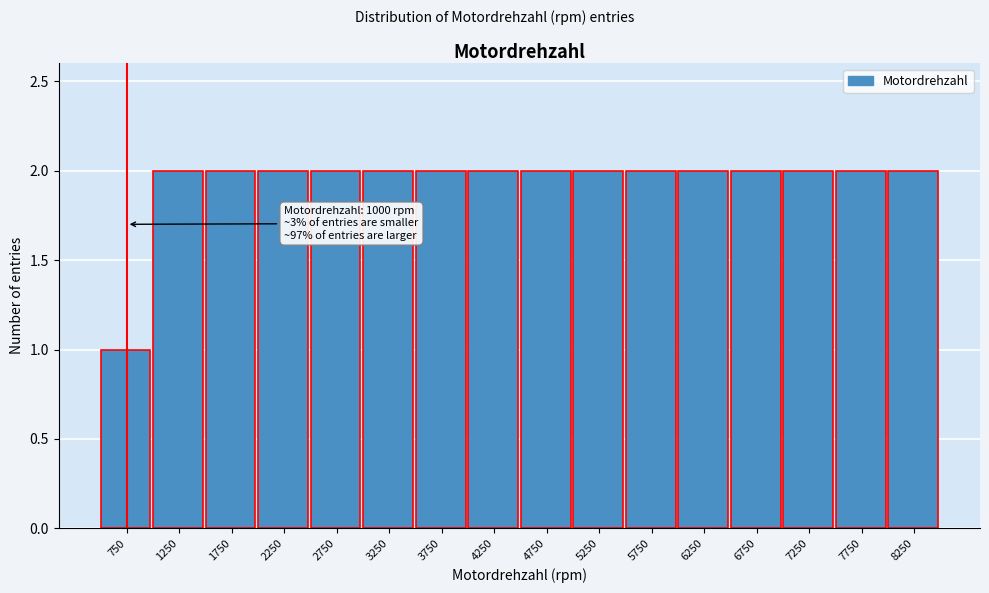

Reading left to right, transcribe all the data shown in this chart.

750=1	1250=2	1750=2	2250=2	2750=2	3250=2	3750=2	4250=2	4750=2	5250=2	5750=2	6250=2	6750=2	7250=2	7750=2	8250=2